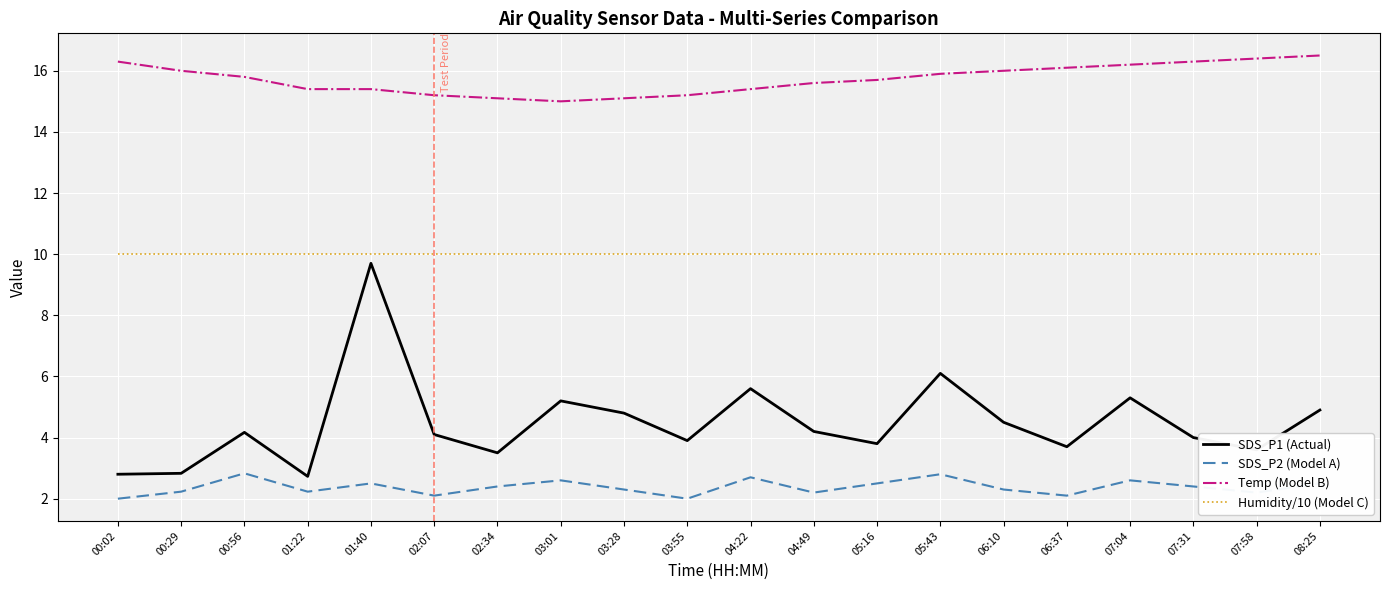

What is the difference between the second highest and minimum values in the SDS_P2 (Model A) series?

0.8